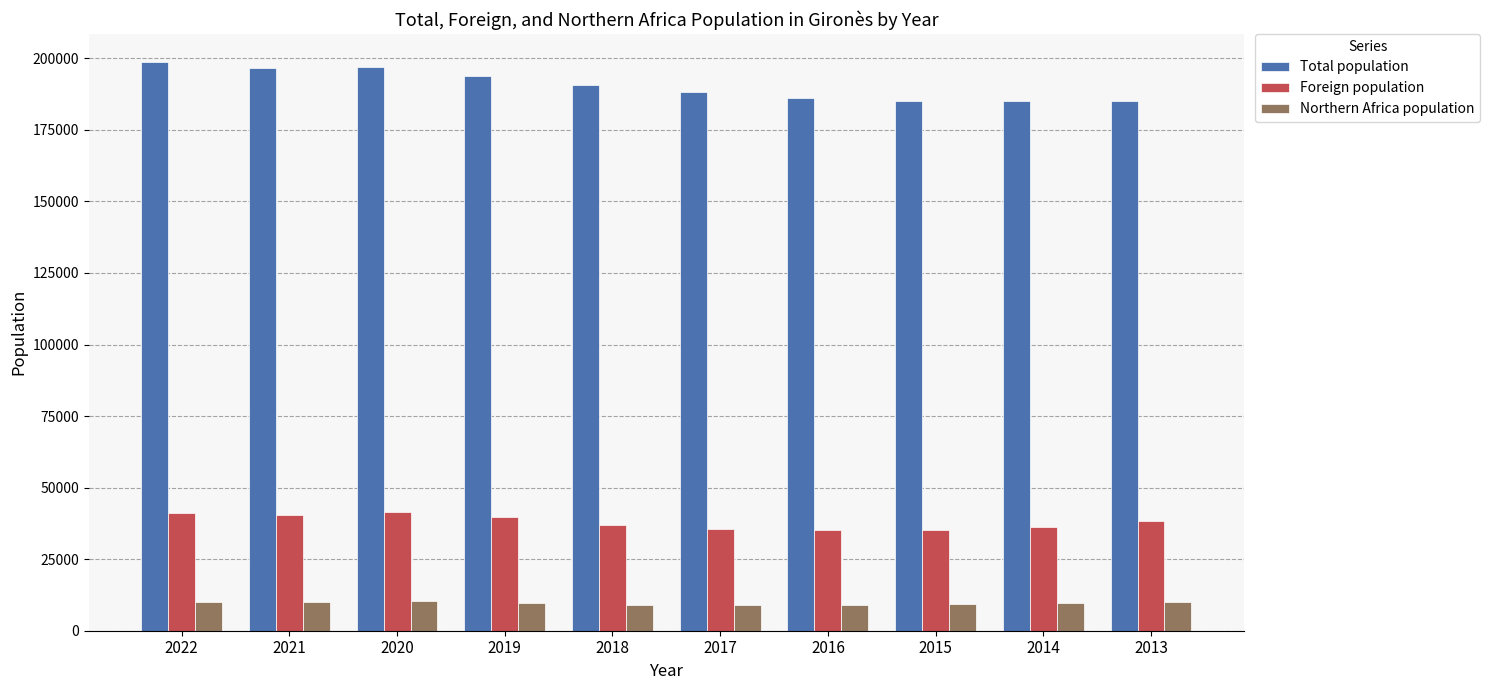

List the series in order of their overall mean, highest first.

Total population, Foreign population, Northern Africa population